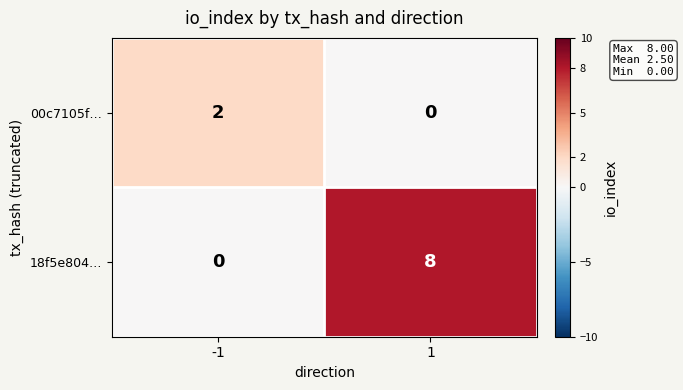

Is it true that 18f5e804… equals 8 at 1?

True